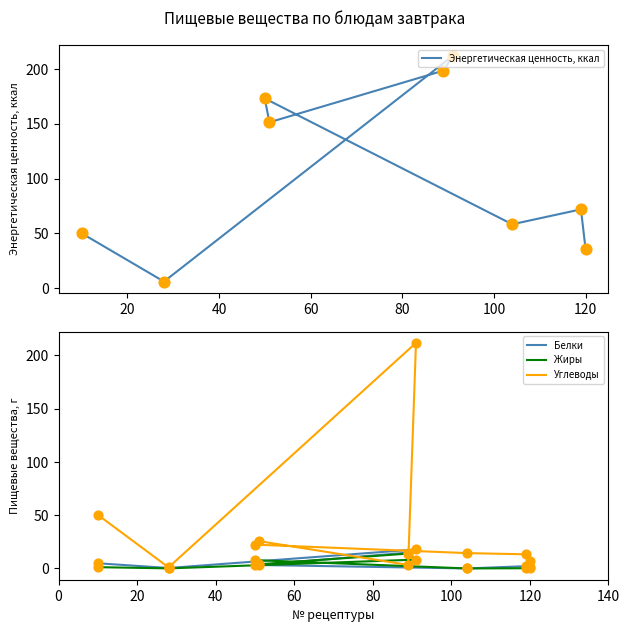

At how many categories does at least one series exceed 111?

4